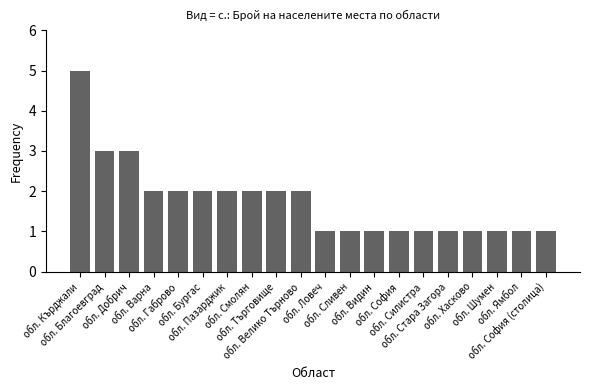

Reading left to right, list all the values displayed in this chart.

обл. Кърджали=5	обл. Благоевград=3	обл. Добрич=3	обл. Варна=2	обл. Габрово=2	обл. Бургас=2	обл. Пазарджик=2	обл. Смолян=2	обл. Търговище=2	обл. Велико Търново=2	обл. Ловеч=1	обл. Сливен=1	обл. Видин=1	обл. София=1	обл. Силистра=1	обл. Стара Загора=1	обл. Хасково=1	обл. Шумен=1	обл. Ямбол=1	обл. София (столица)=1